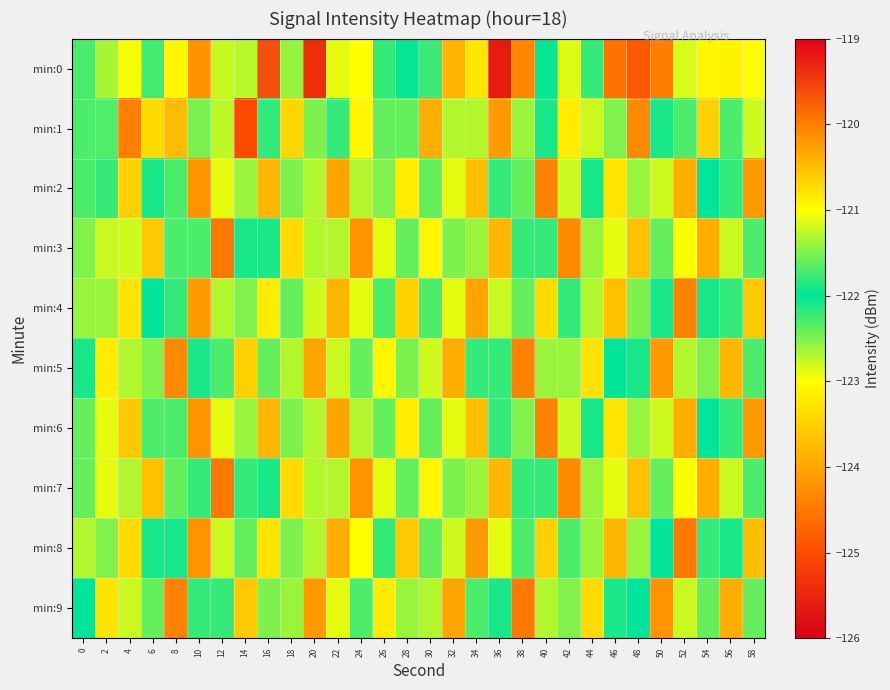

Which has a higher value, 34 or 50?

34